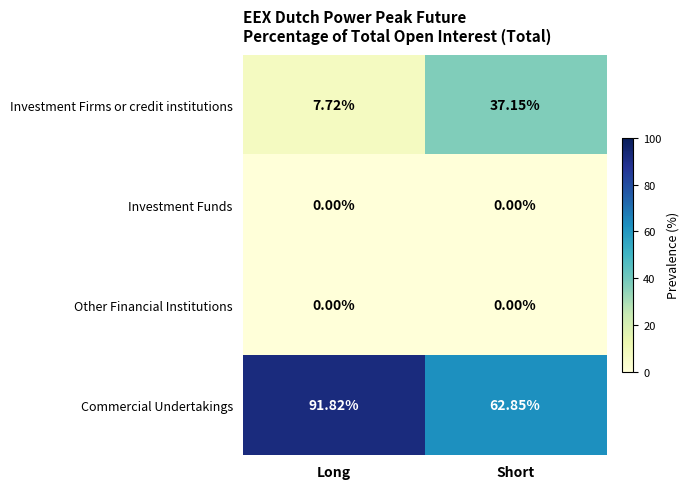

Which series has the largest total across all categories?

Commercial Undertakings